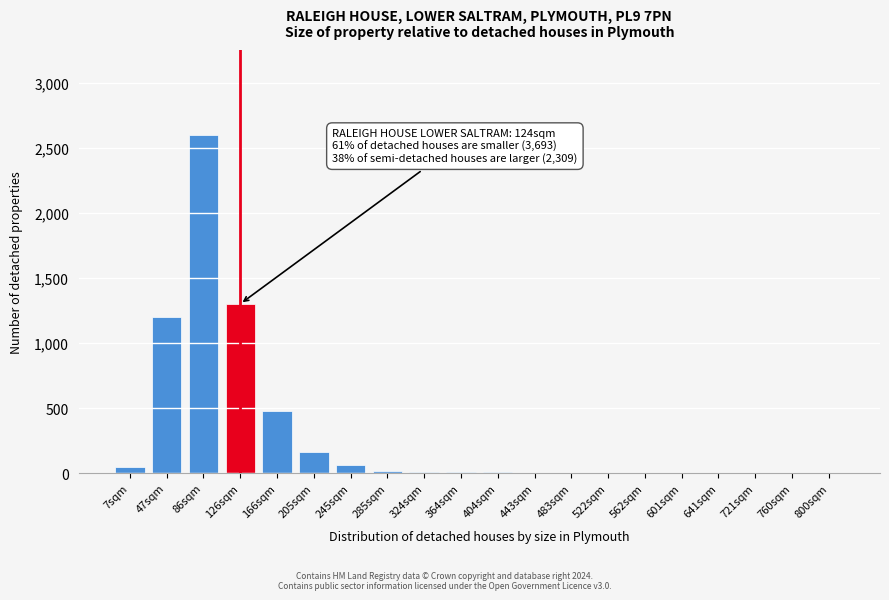

At which category does the chart reach its peak across all series?

86sqm